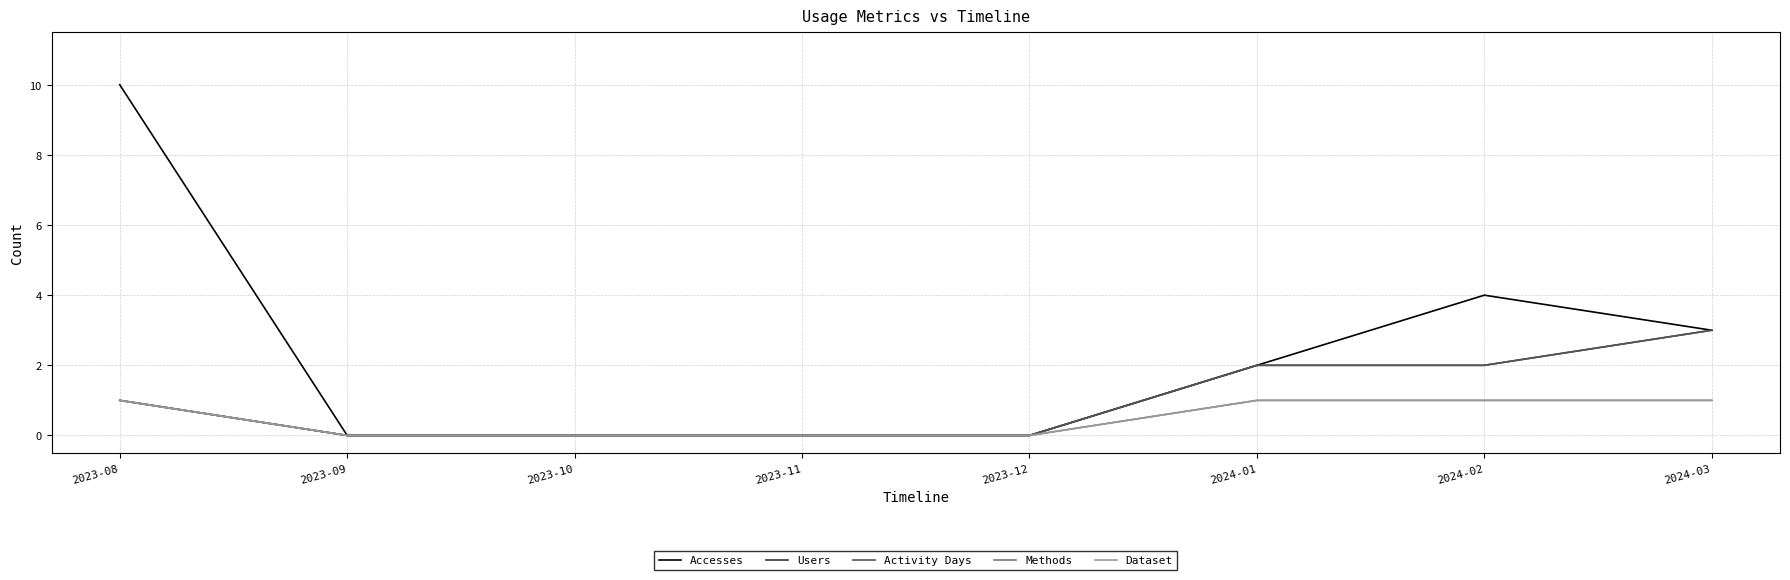

The Activity Days series shows 1 at 2023-08. True or false?

False